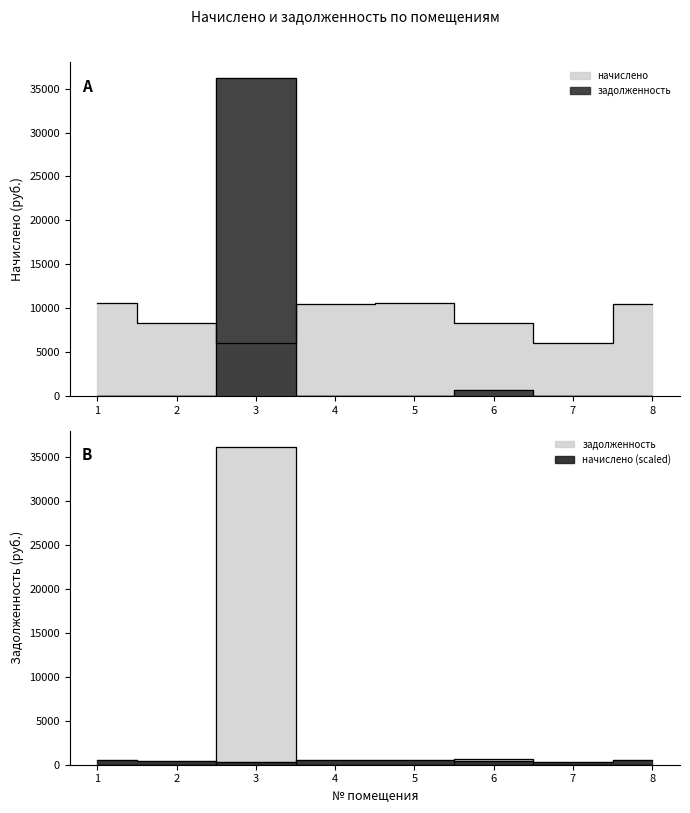

Which series has the largest range (max minus min)?

задолженность